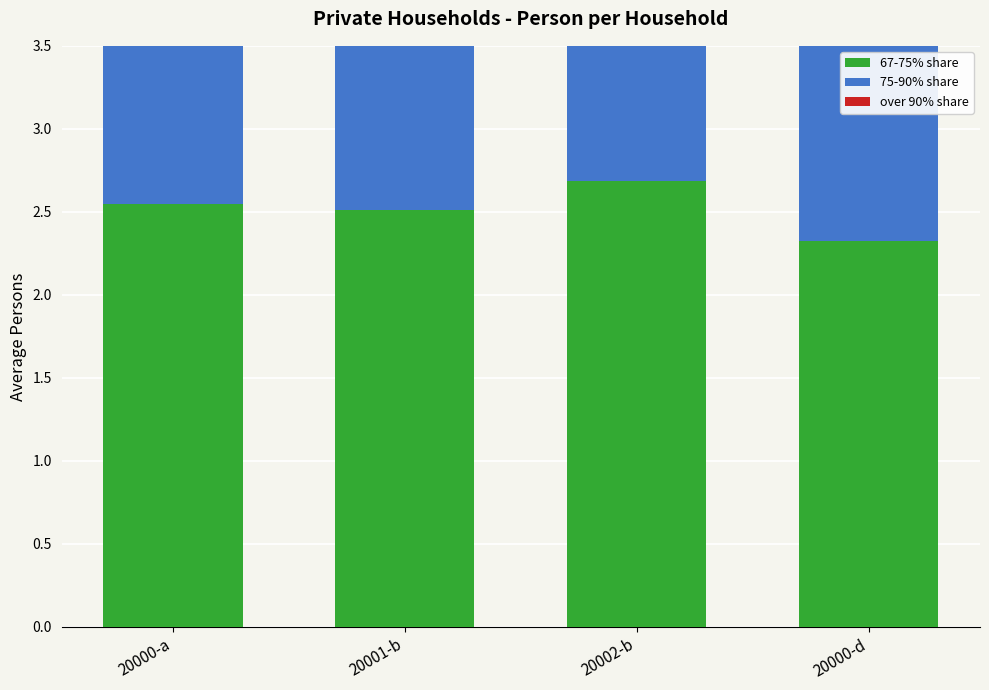

What is the value of the 67-75% share bar at the 2nd from the left?

2.5